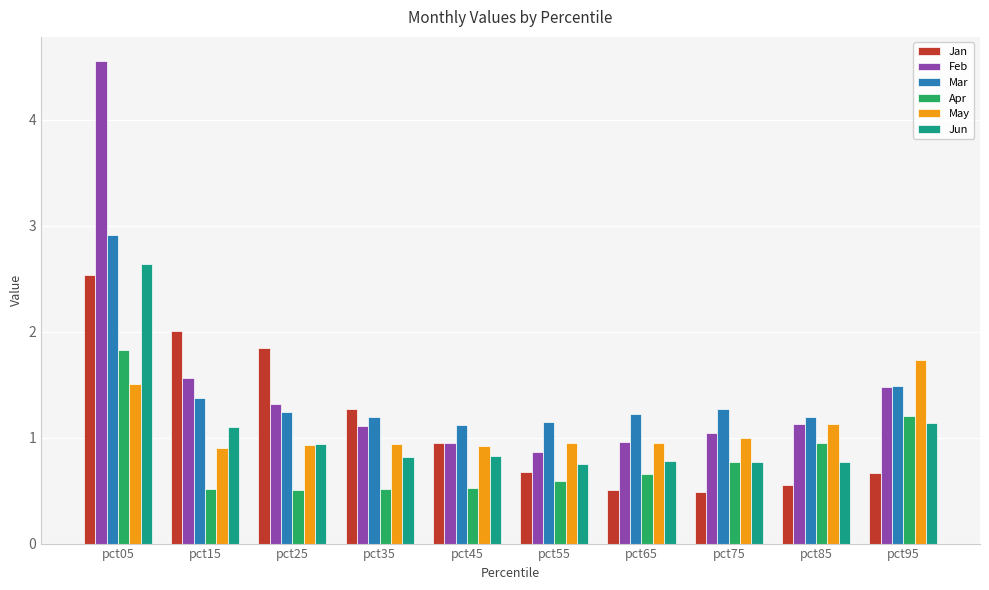

Is the value of Jan at pct95 greater than the value of Feb at pct75?

No